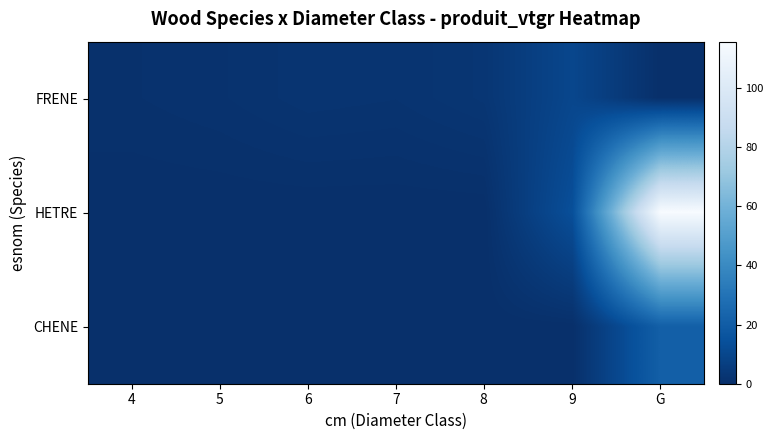

At which category is the sum across all series the highest?

G